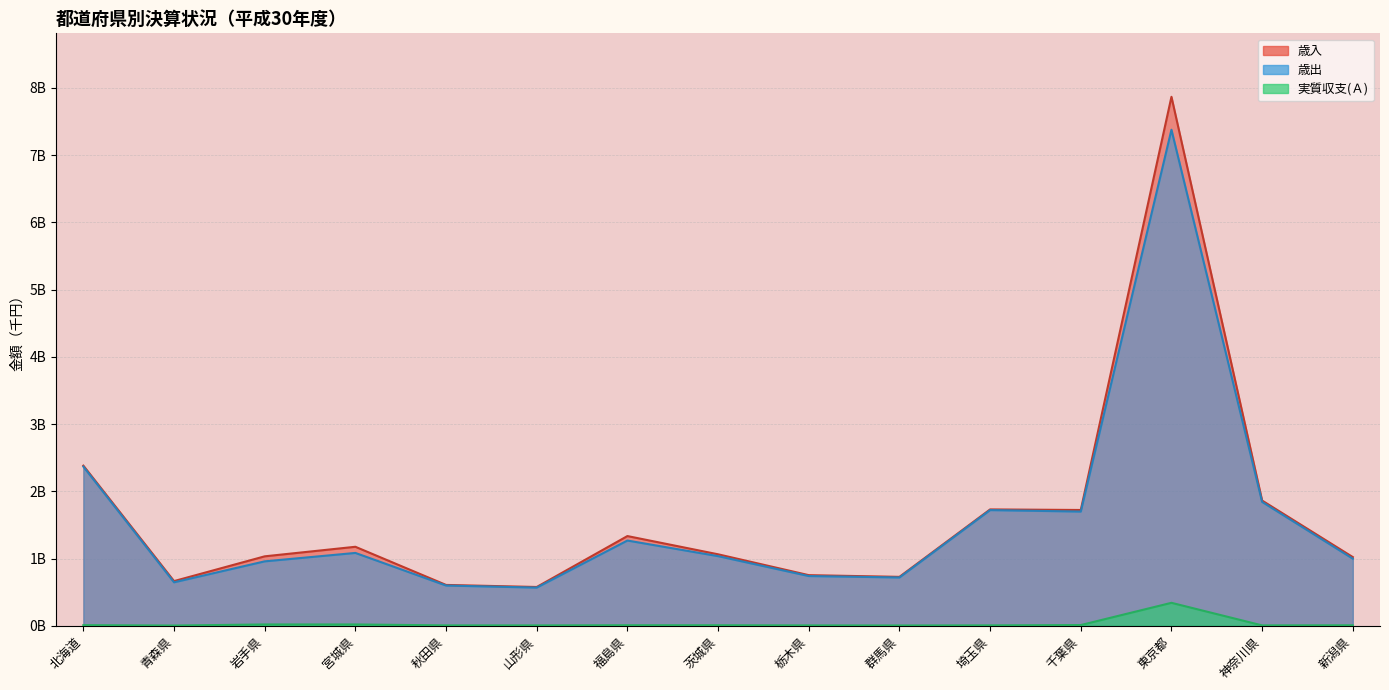

List the series in order of their peak value, highest first.

歳入, 歳出, 実質収支(Ａ)